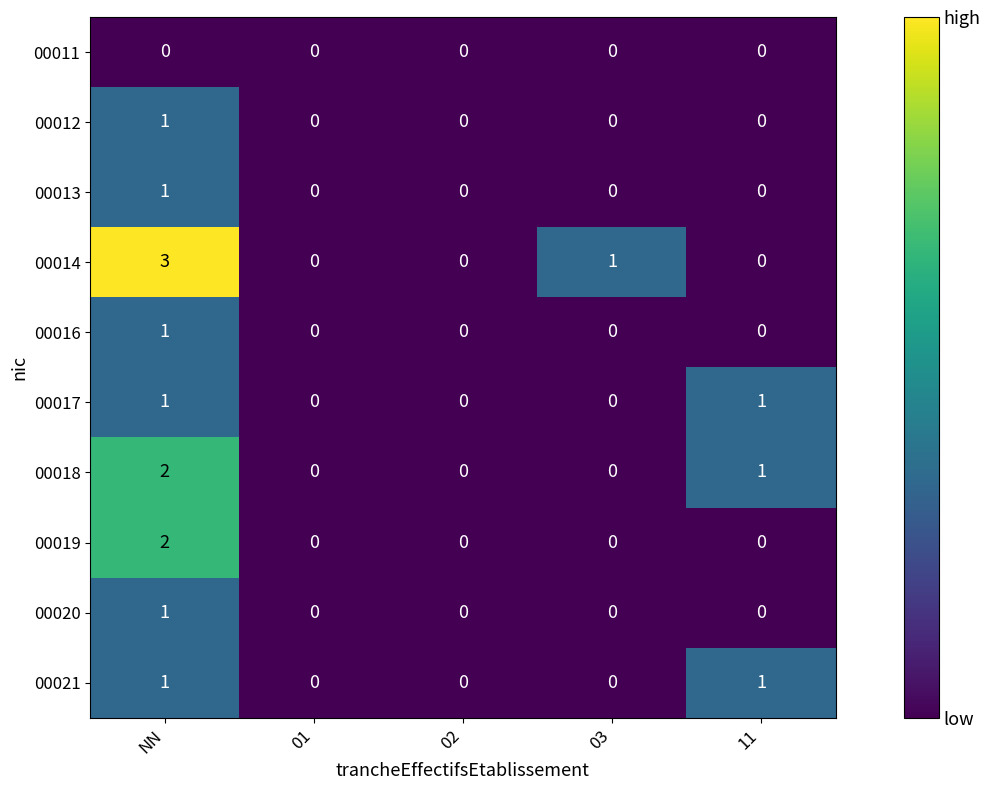

What is the greatest value displayed?

3